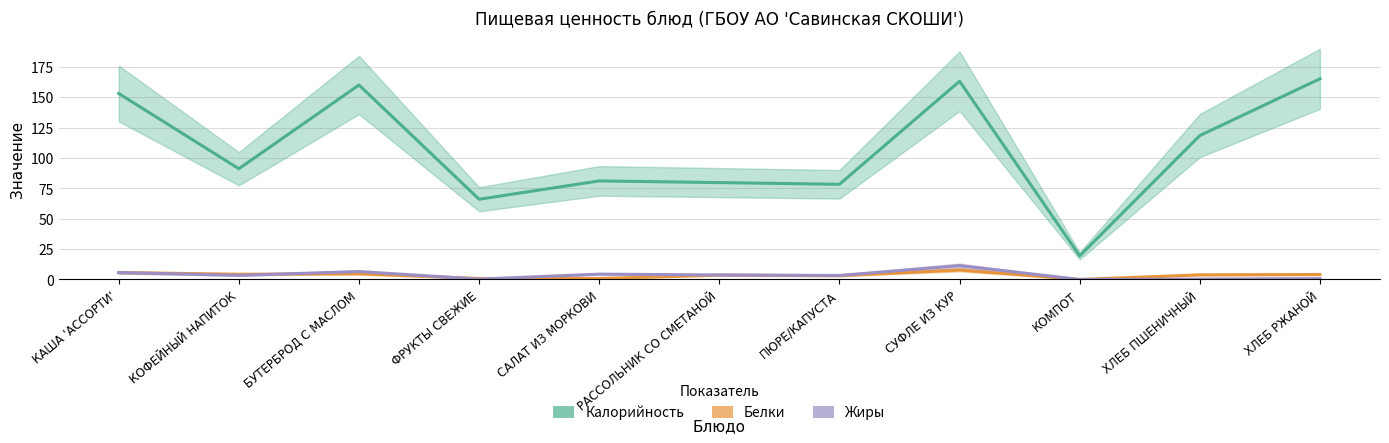

How many interior local valleys does the Белки series have?

3